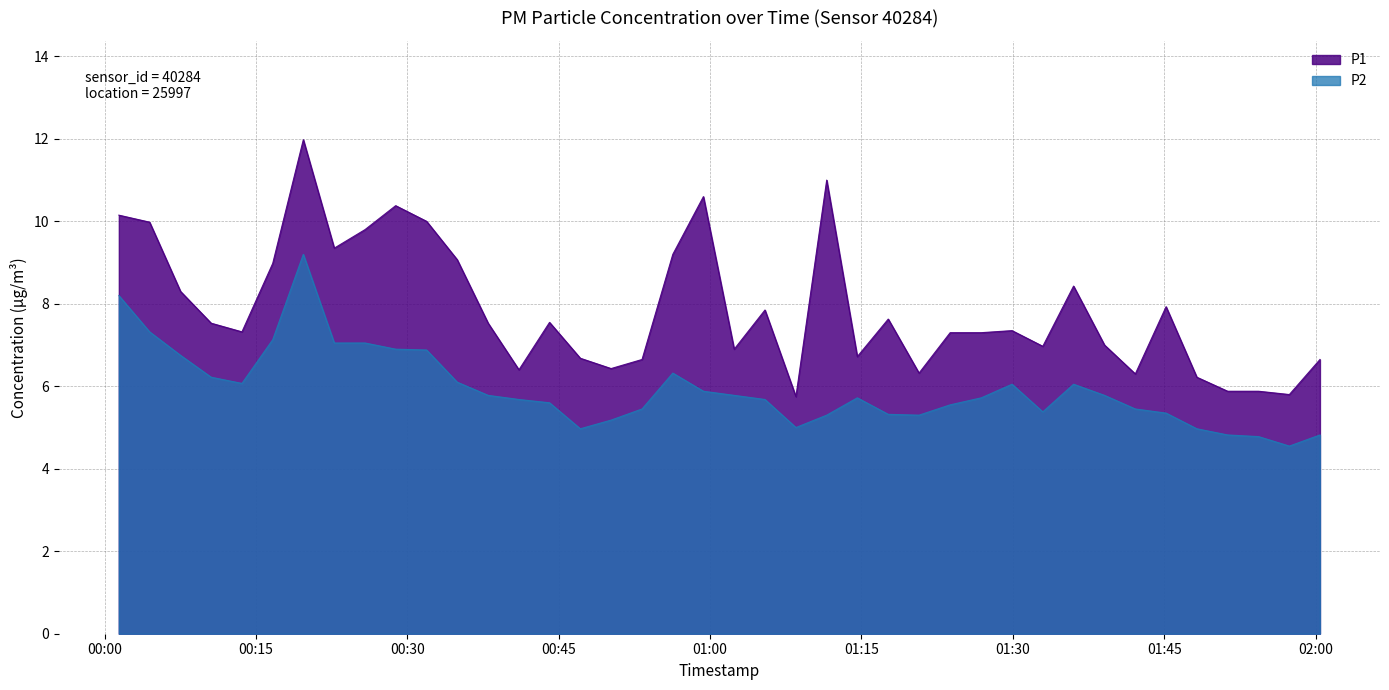

What is the sum of all P2 values?

237.1